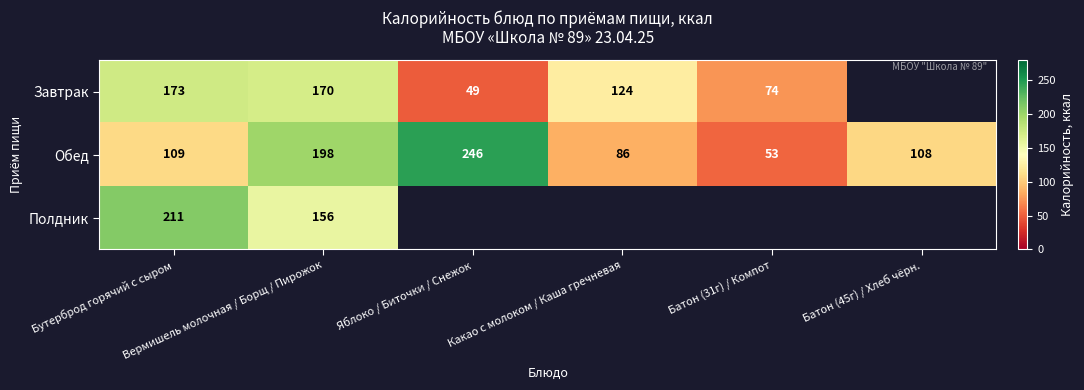

What is the sum of all Обед values?

800